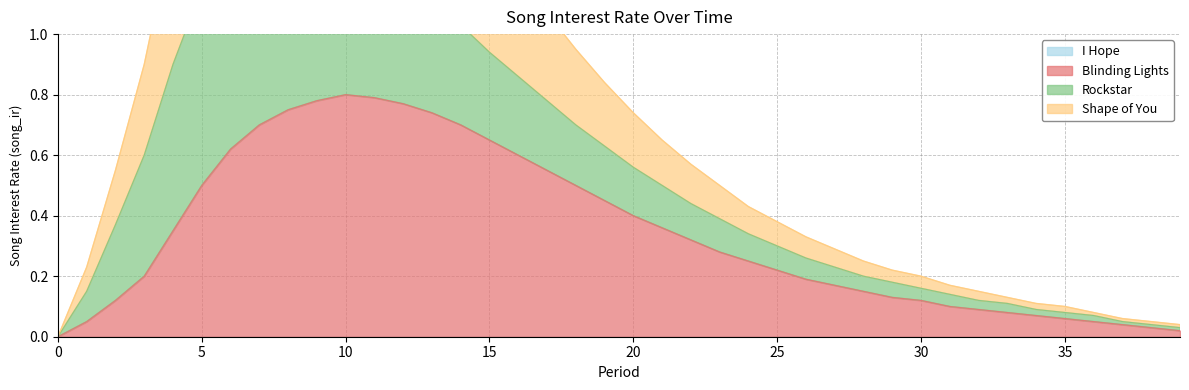

The value of Blinding Lights at 10 is 0.5. True or false?

False